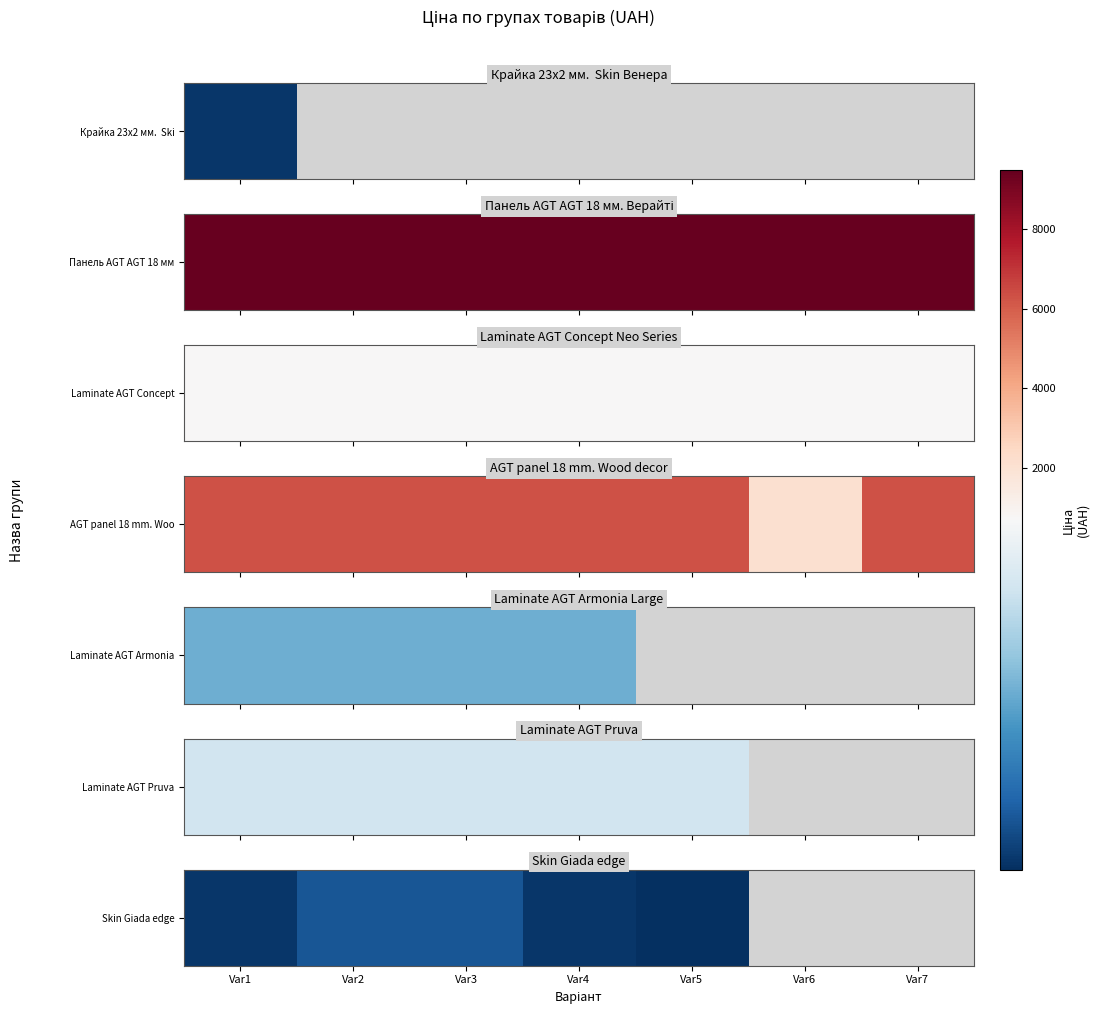

At which category does the chart reach its minimum across all series?

Var5